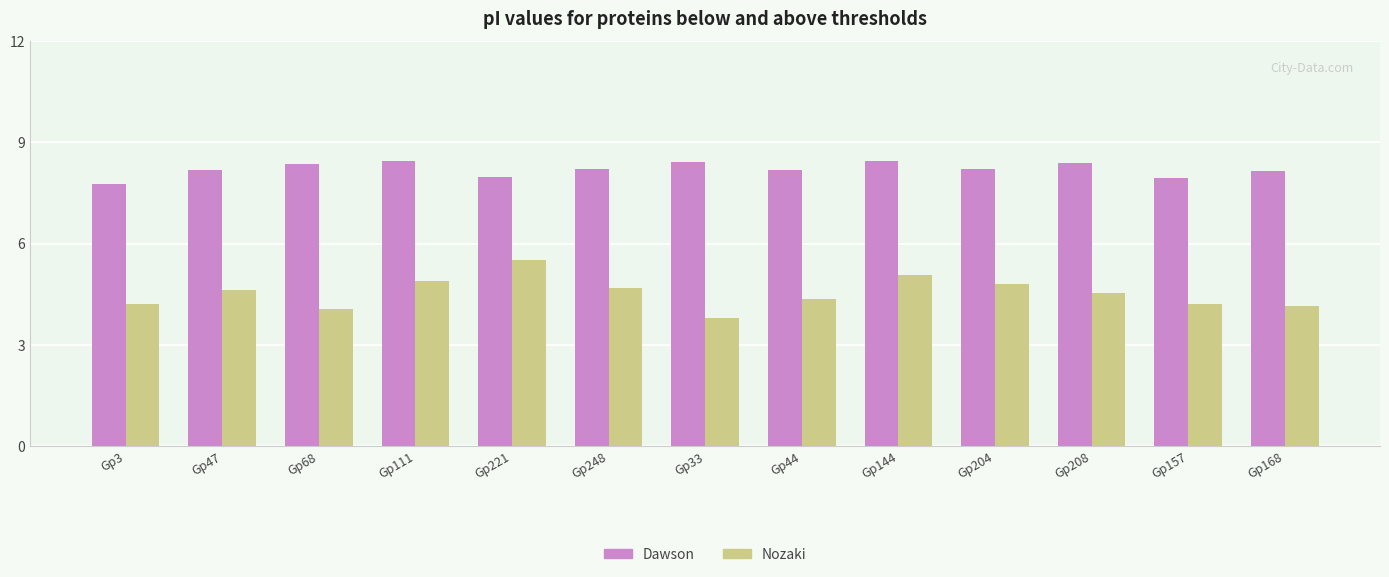

The Nozaki series shows 6.2 at Gp44. True or false?

False